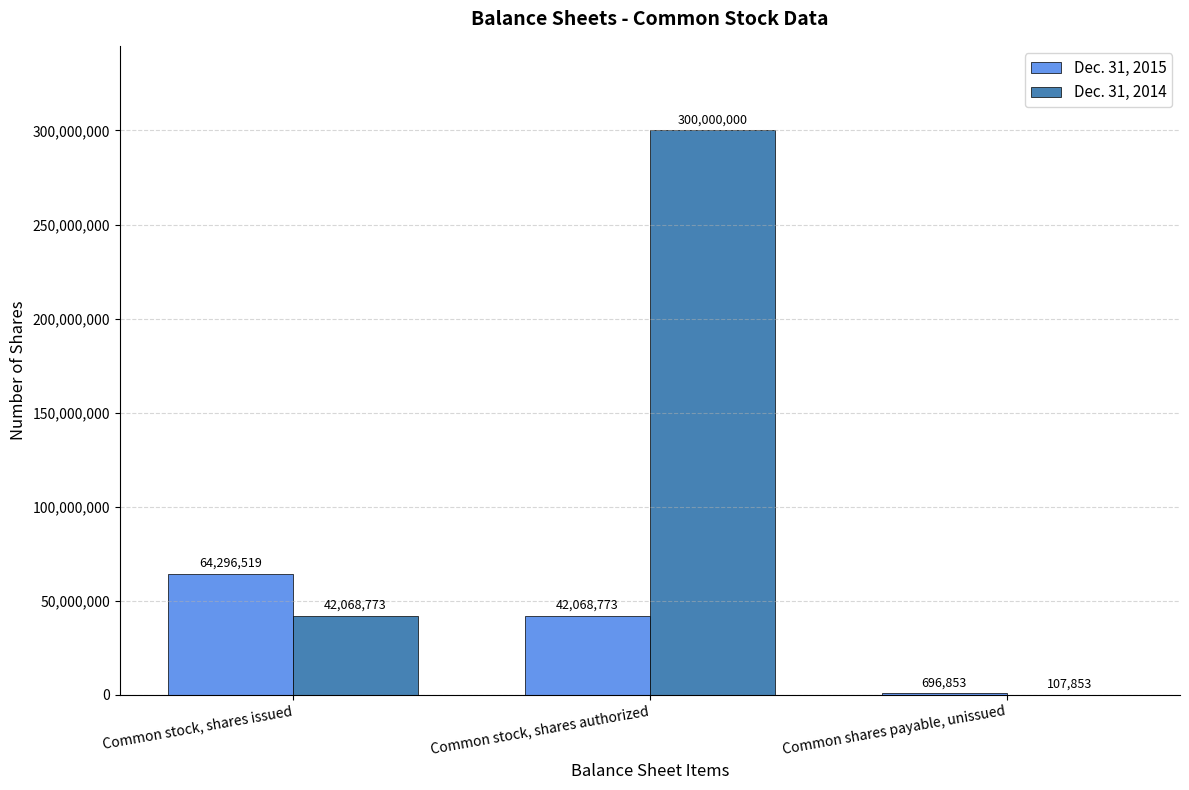

How many groups of bars are there?

3